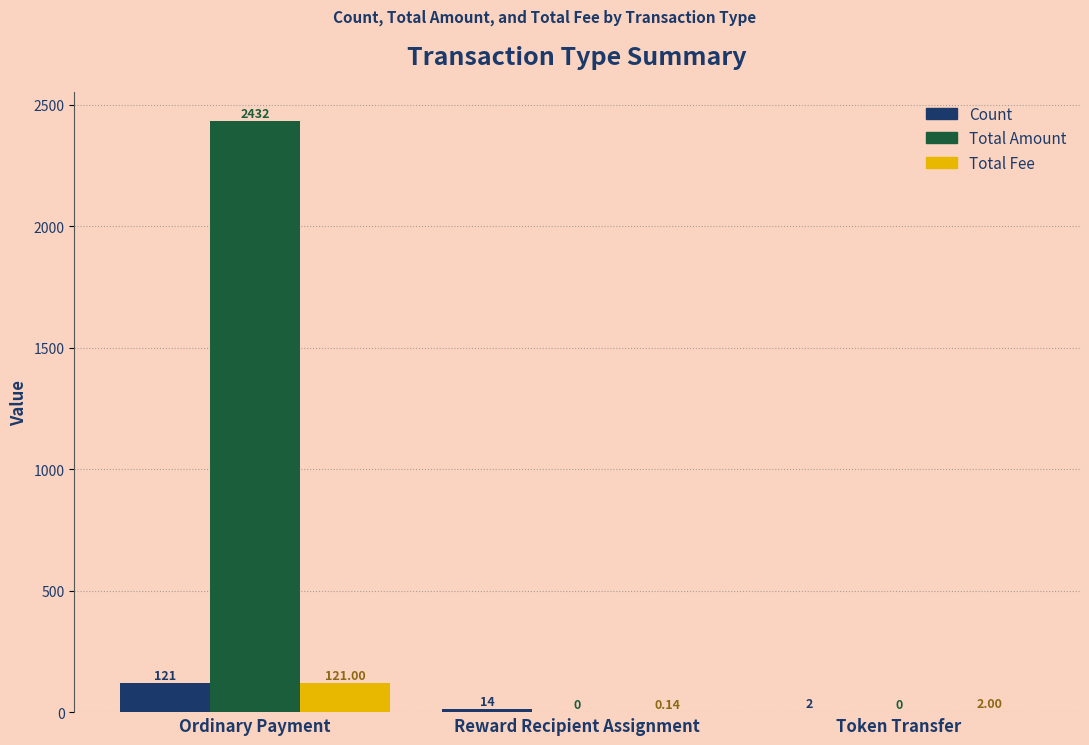

What is the sum of the Total Fee values at Reward Recipient Assignment and Token Transfer?

2.1